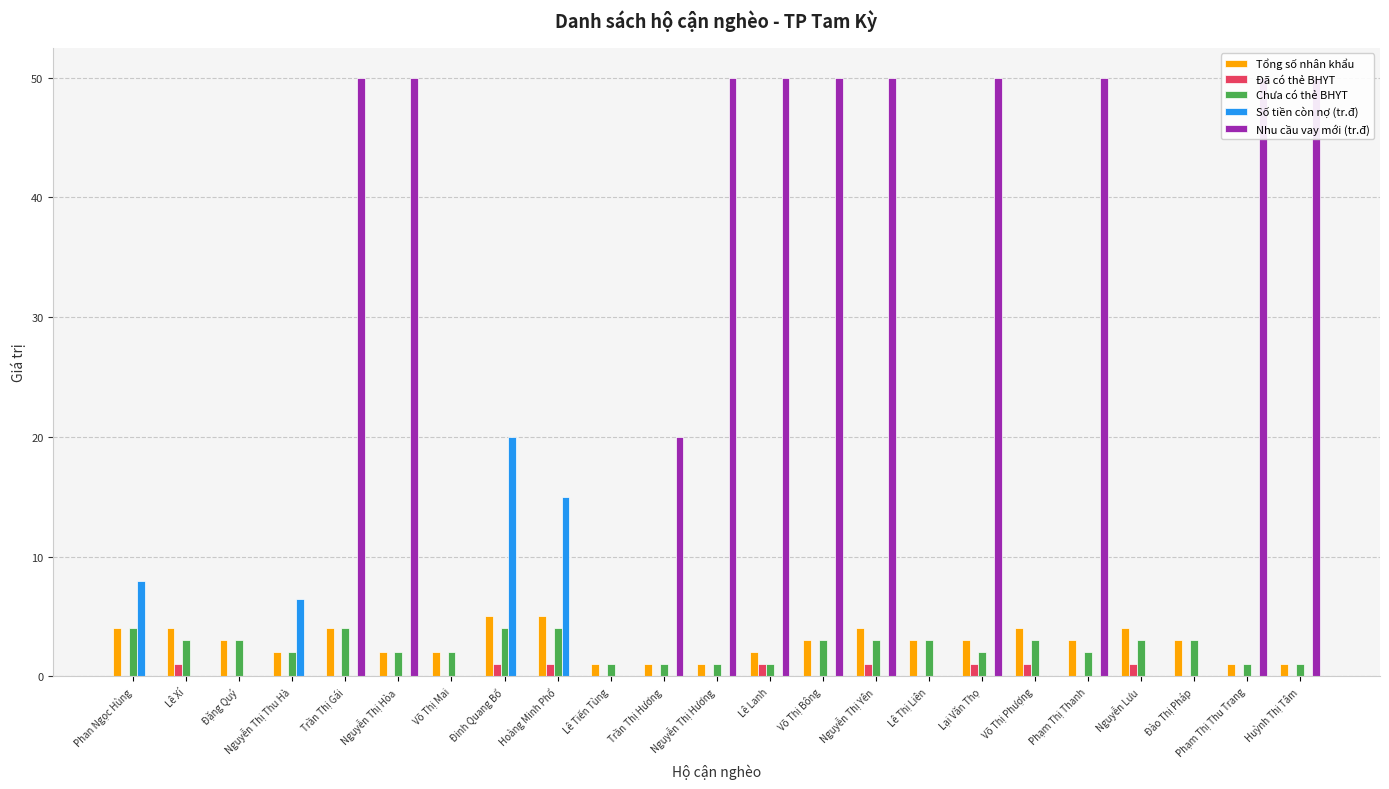

True or false: Nhu cầu vay mới (tr.đ) has a value of 20.0 at Trần Thị Hương.

True